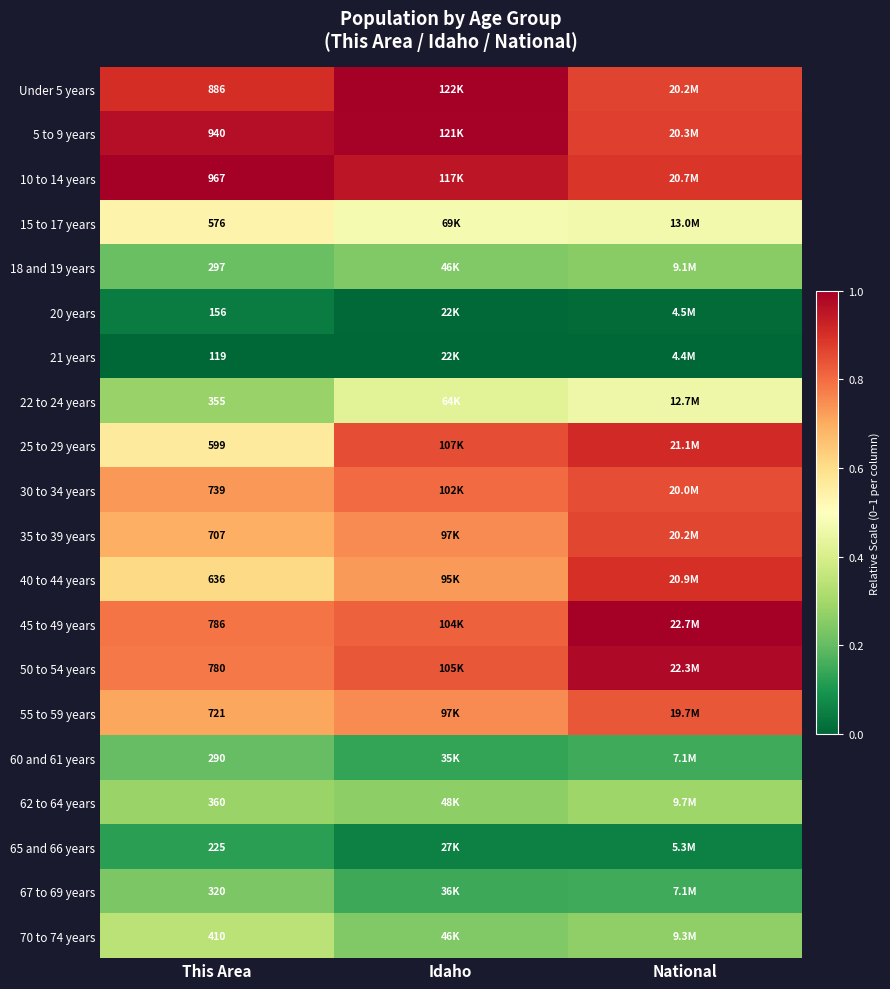

Is the value of 10 to 14 years at This Area greater than the value of 67 to 69 years at This Area?

Yes